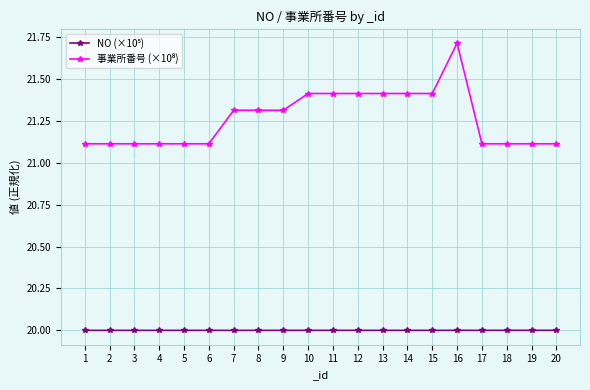

Does the chart display data point markers on the line(s)?

Yes